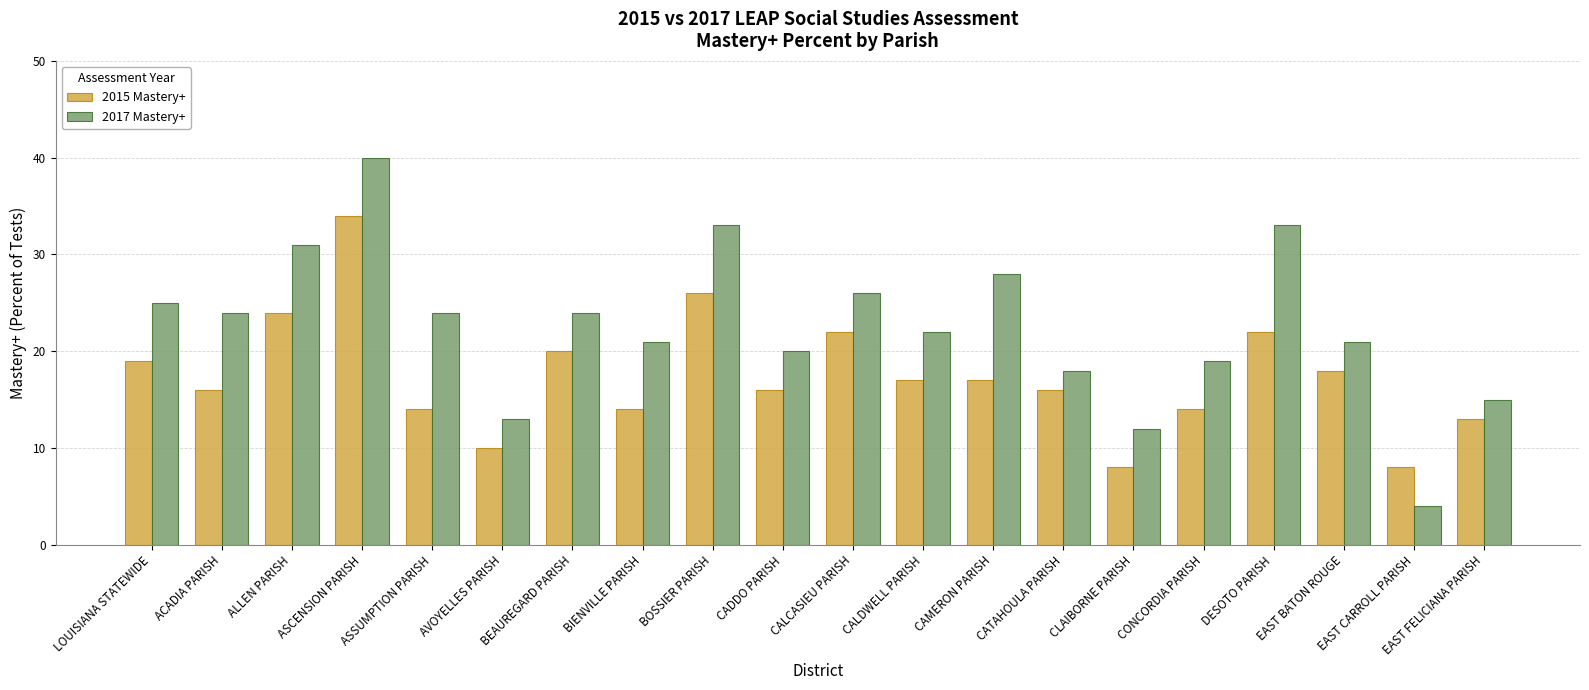

What is the value of the 2015 Mastery+ bar at the 11th from the left?

22